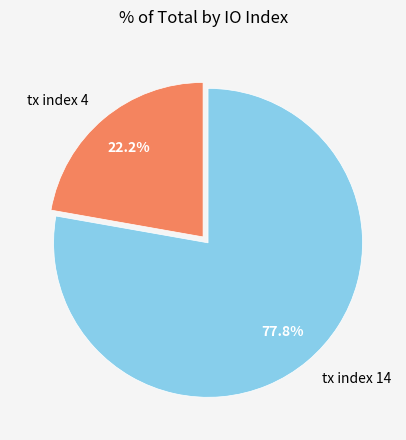

Combined, what portion of the pie is tx index 14 and tx index 4?

100.0%